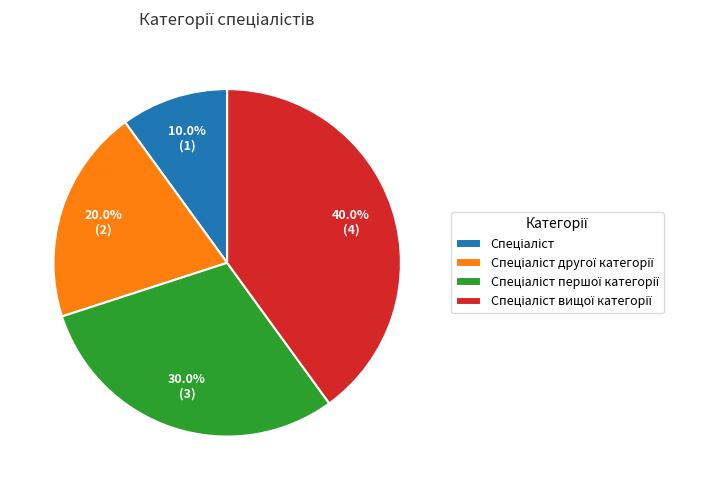

Is there a majority slice in this chart?

No